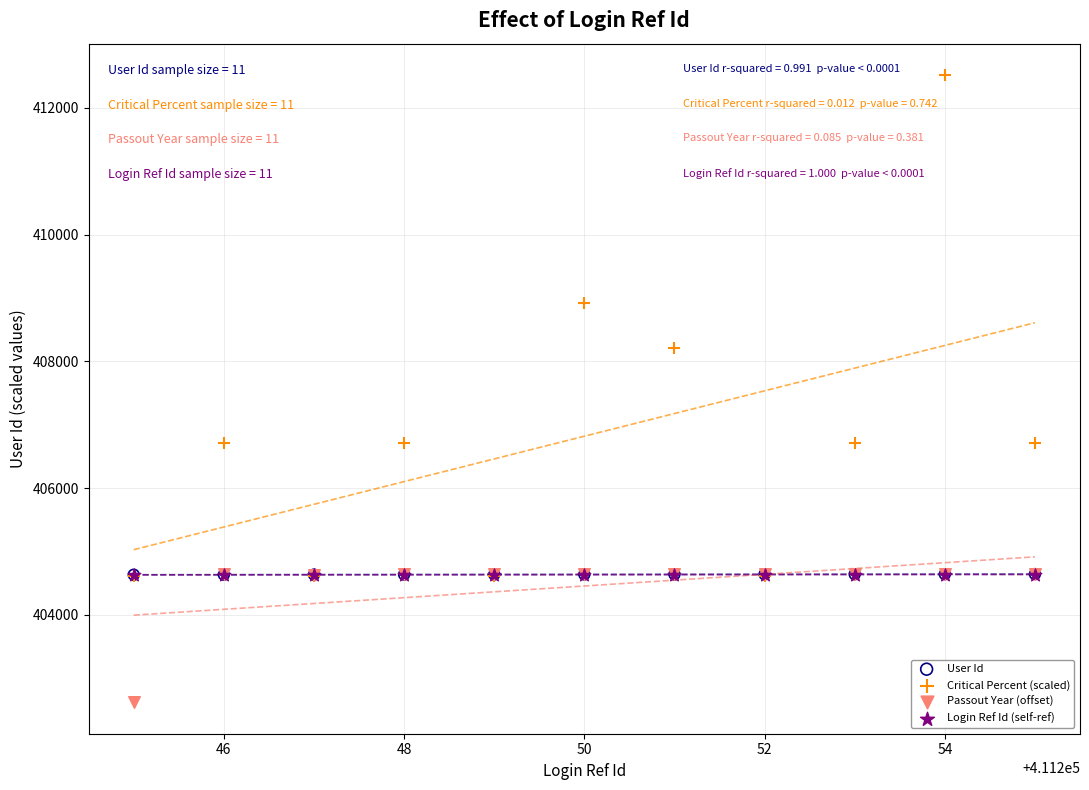

What are all the series names shown in the legend?

User Id, Critical Percent (scaled), Passout Year (offset), Login Ref Id (self-ref)